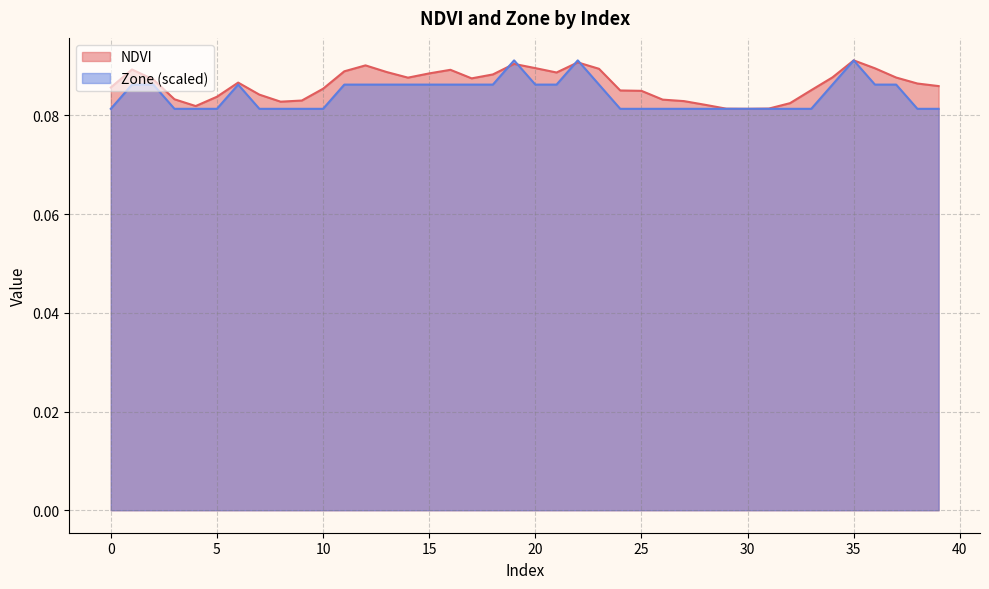

Which series has the largest total across all categories?

NDVI